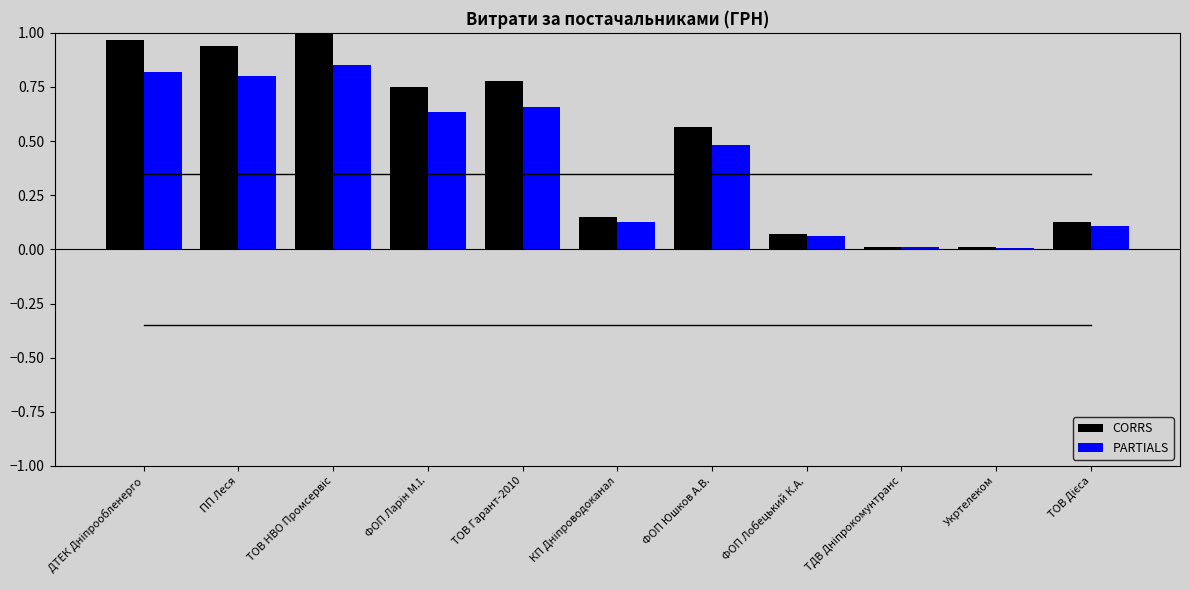

Which series has the widest spread of values?

CORRS